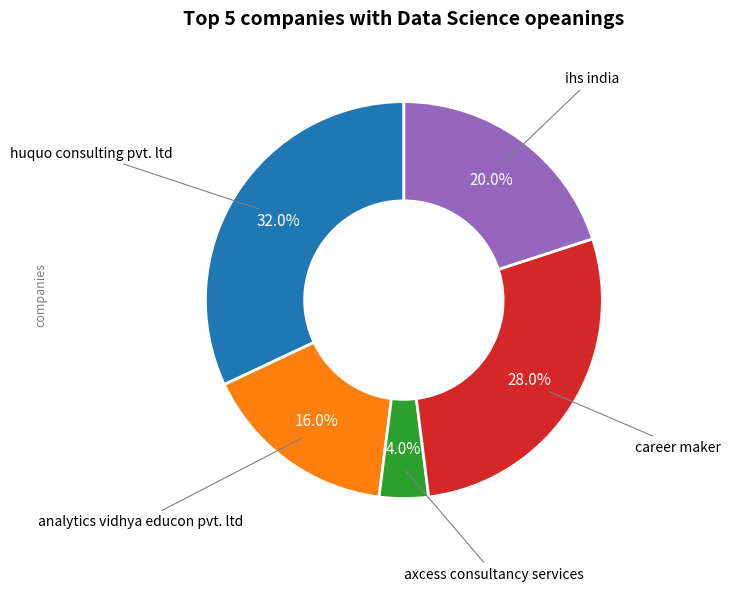

To the nearest percent, what is the difference between the largest and smallest slice percentages?

28%